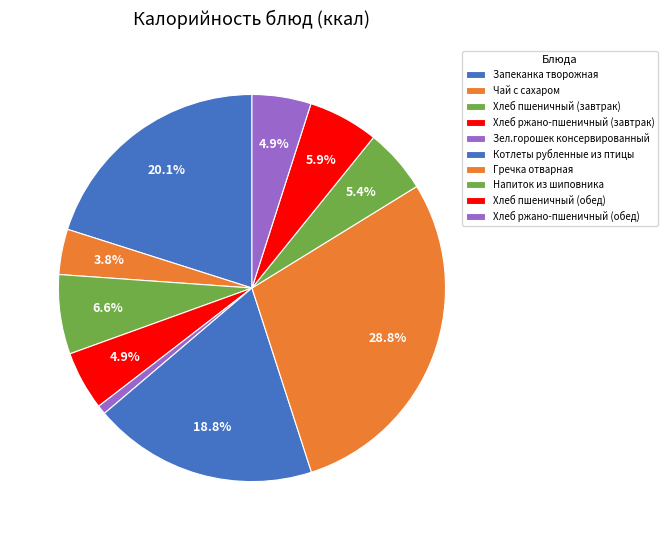

Which slice is the smallest?

Зел.горошек консервированный